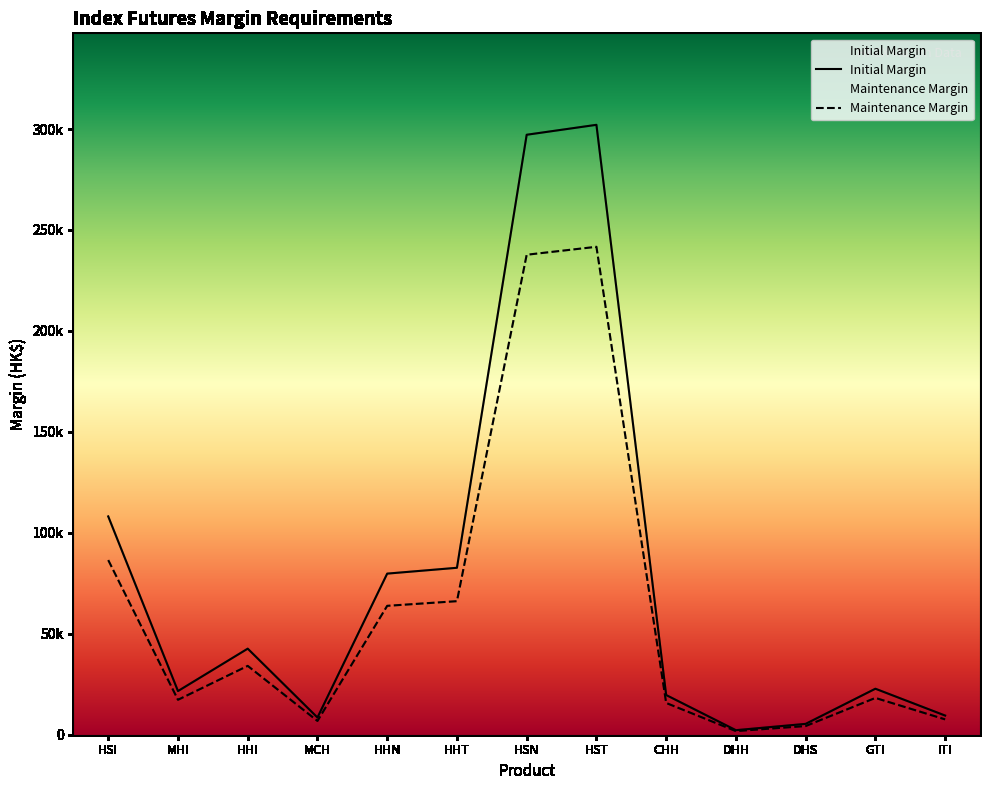

What is the difference between the maximum and minimum values in the Maintenance Margin series?

239879